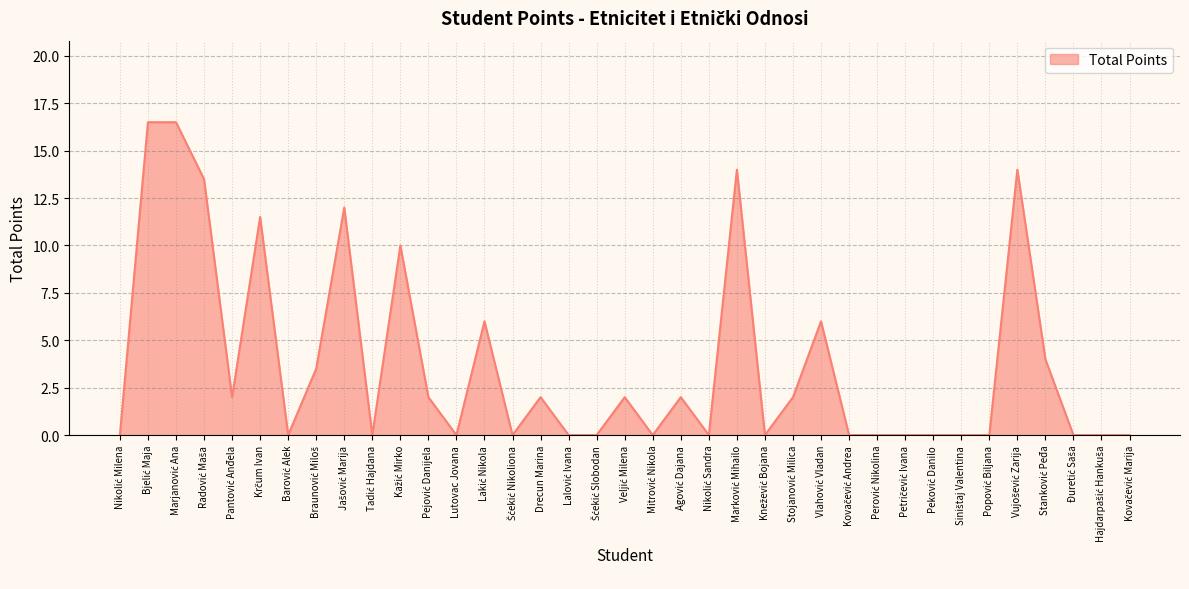

What is the average value?

3.8